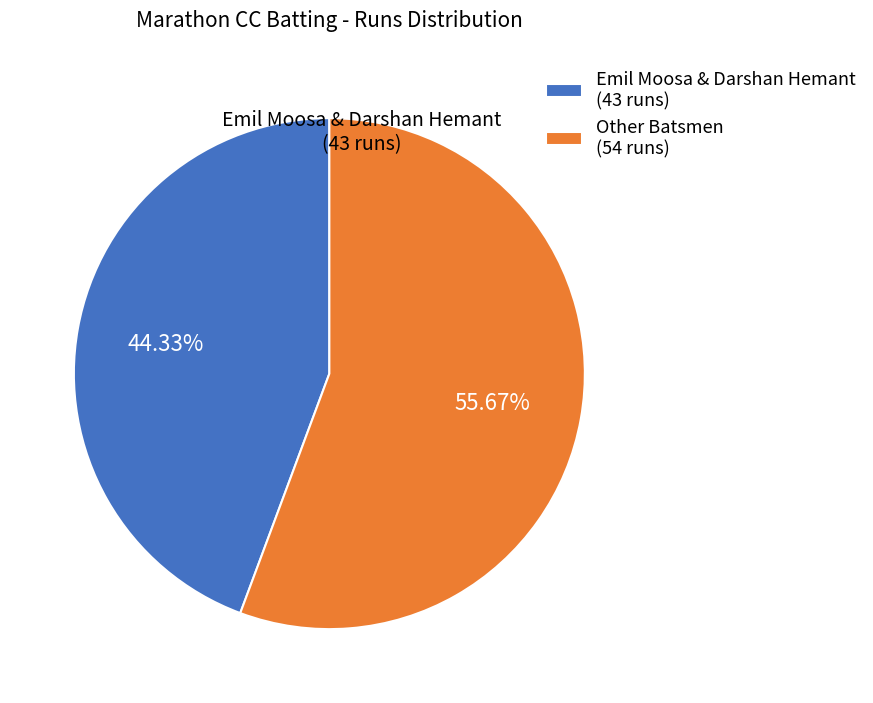

Combined, do Other Batsmen (54 runs) and Emil Moosa & Darshan Hemant (43 runs) account for over 50%?

Yes